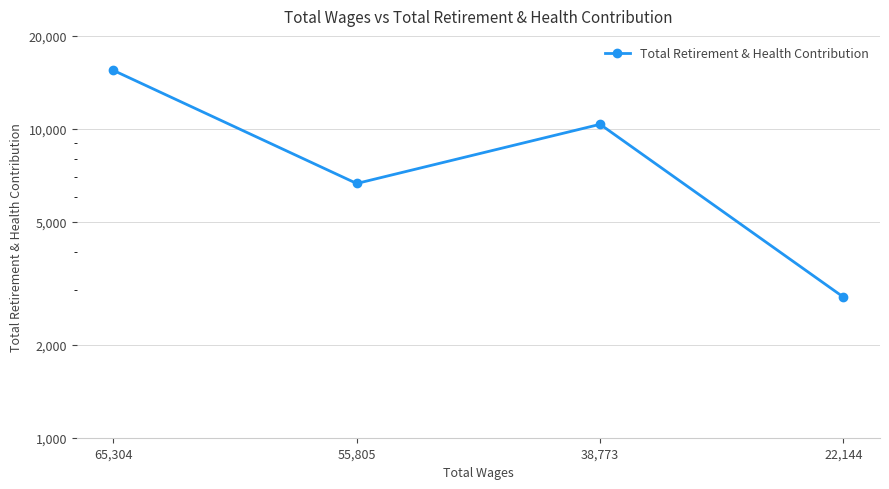

How many interior local valleys (lower than both neighbors) does the data have?

1